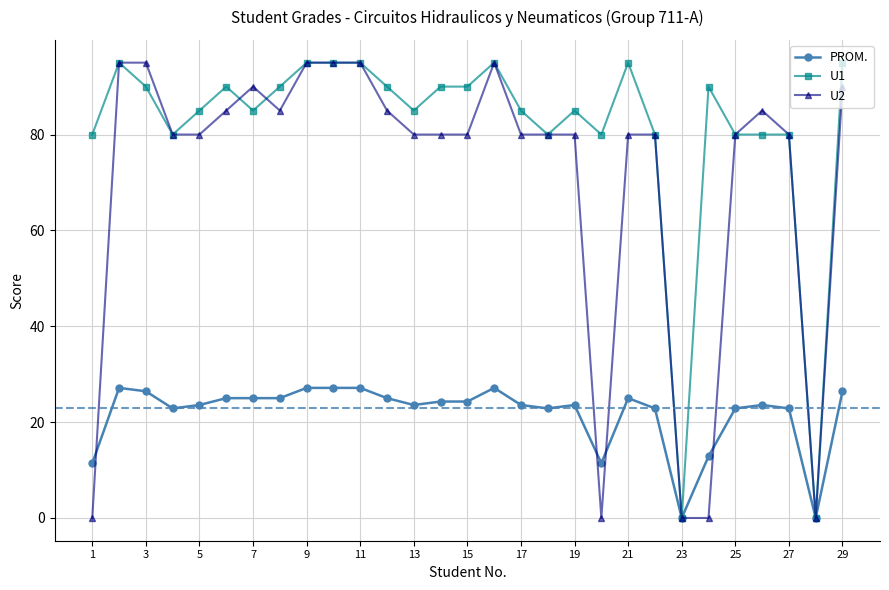

True or false: U1 has more than 0 interior local peaks.

True